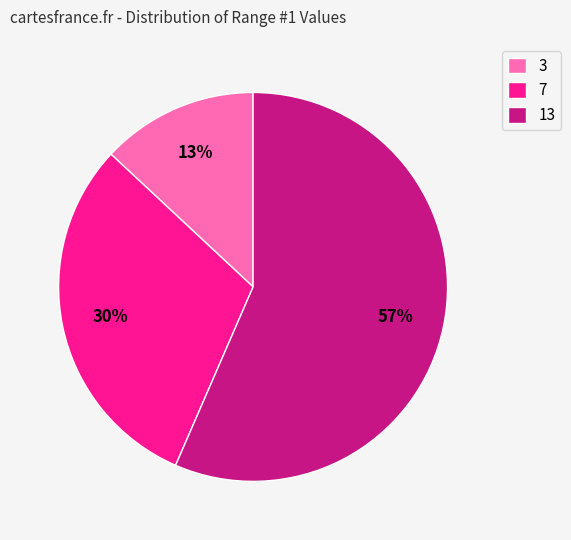

Combined, do 13 and 3 account for over 50%?

Yes